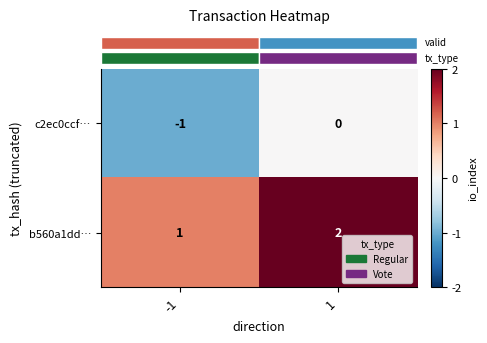

True or false: c2ec0ccf… has a value of -1 at -1.

True